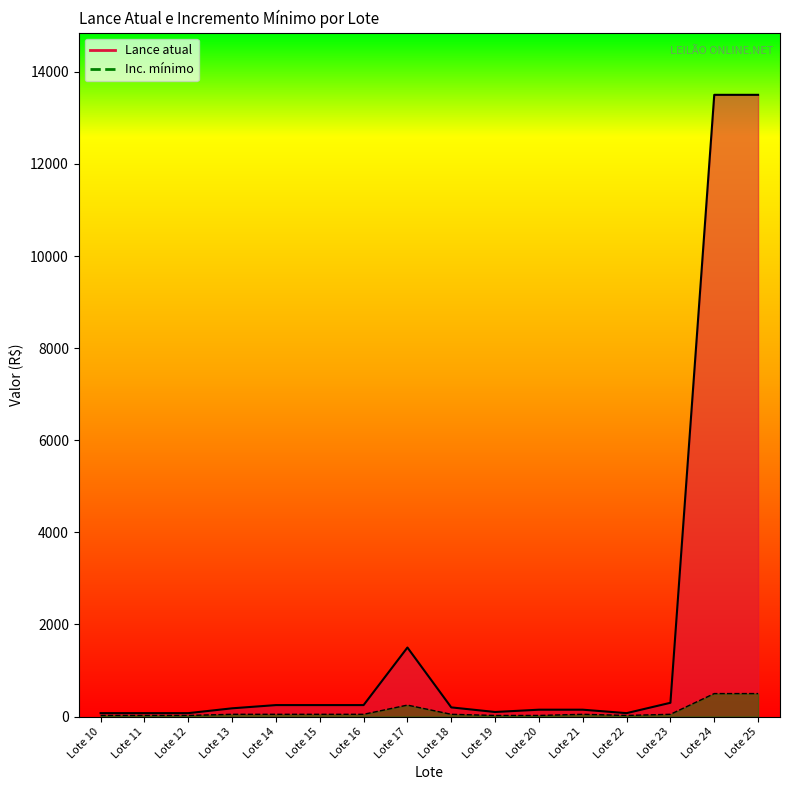

What is the total value across all series at Lote 11?

100